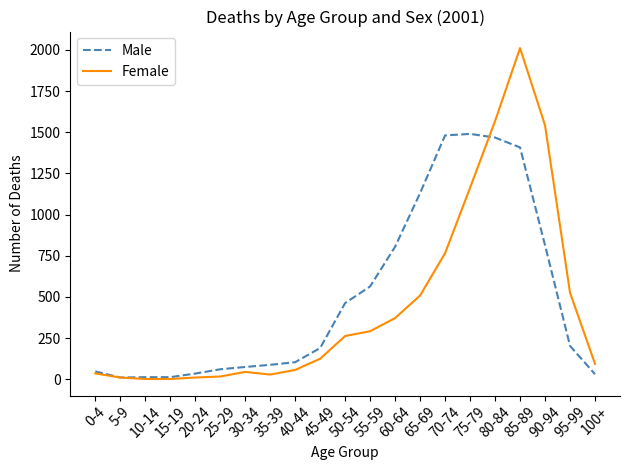

Which label corresponds to the largest value in the chart?

85-89